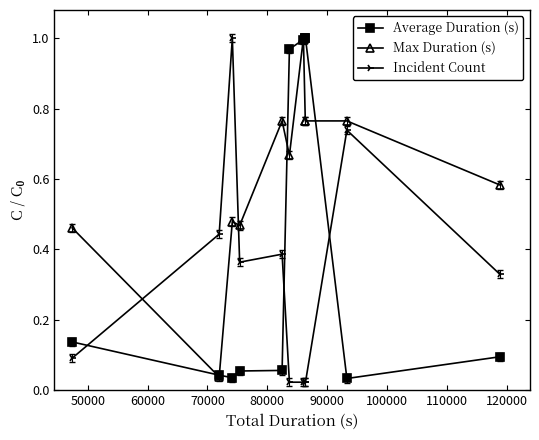

True or false: Average Duration (s) has more than 0 points higher than both neighbors.

True